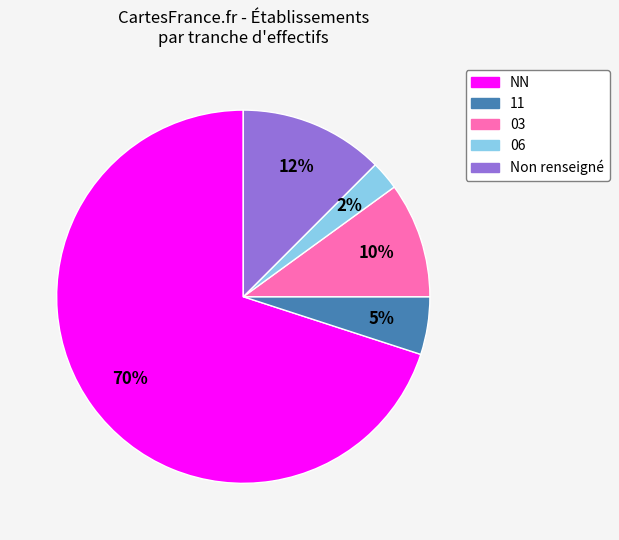

What is the largest slice in the pie chart?

NN